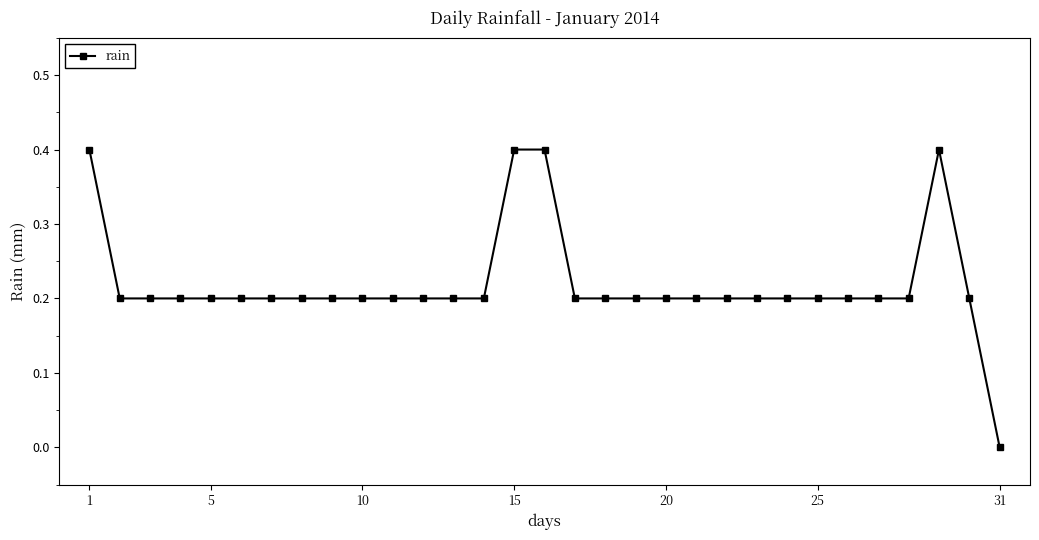

What is the value of the 2nd point from the left?

0.2